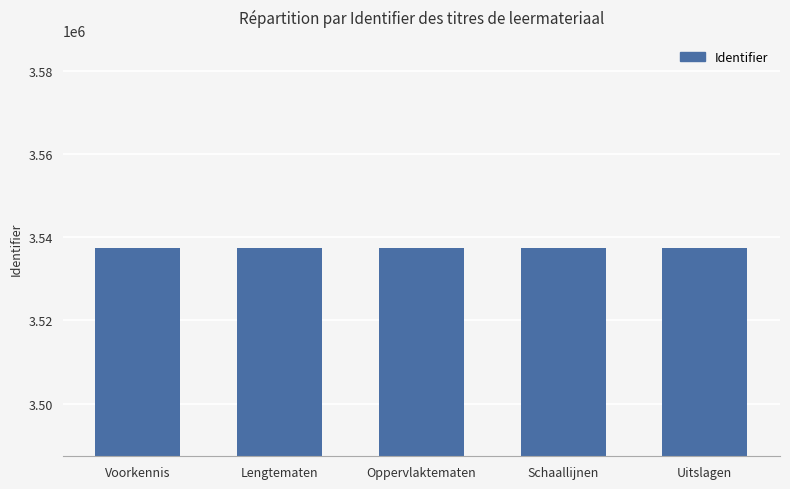

What is the smallest value displayed?

3537386